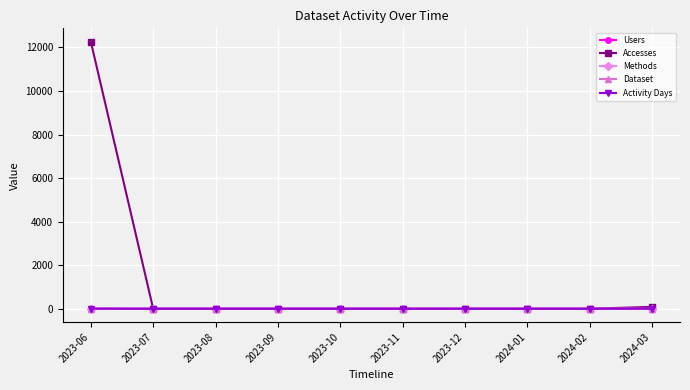

Is this an area chart (filled region under the line)?

No